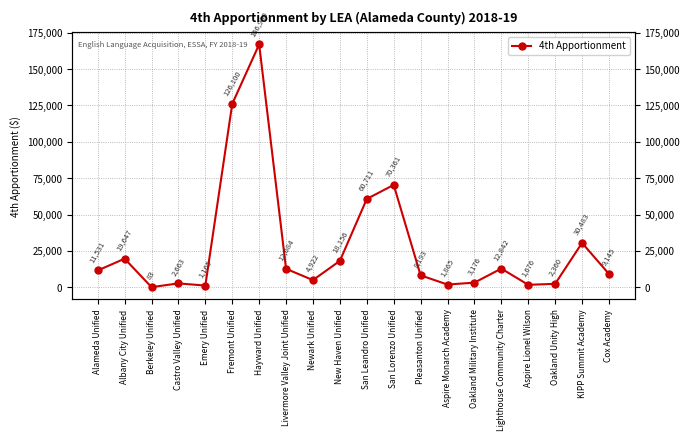

What is the sum of all values?

564723